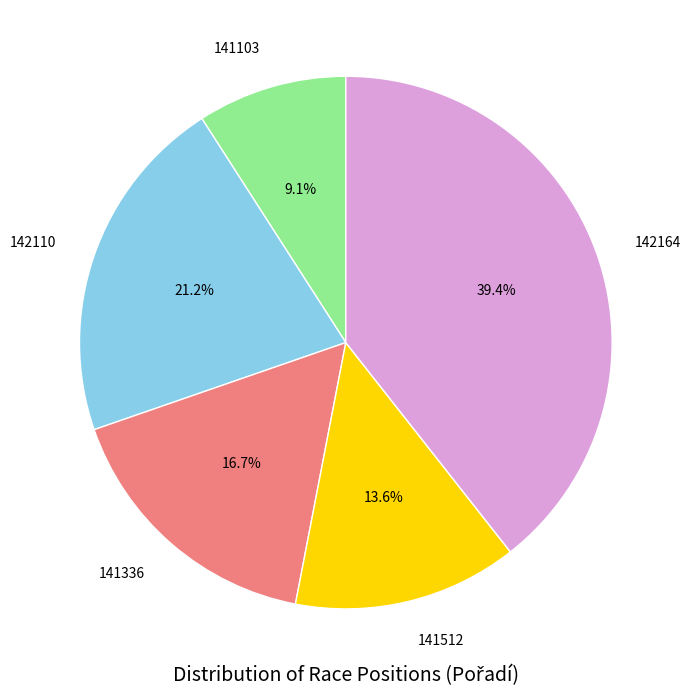

Between 141512 and 141336, which is larger?

141336